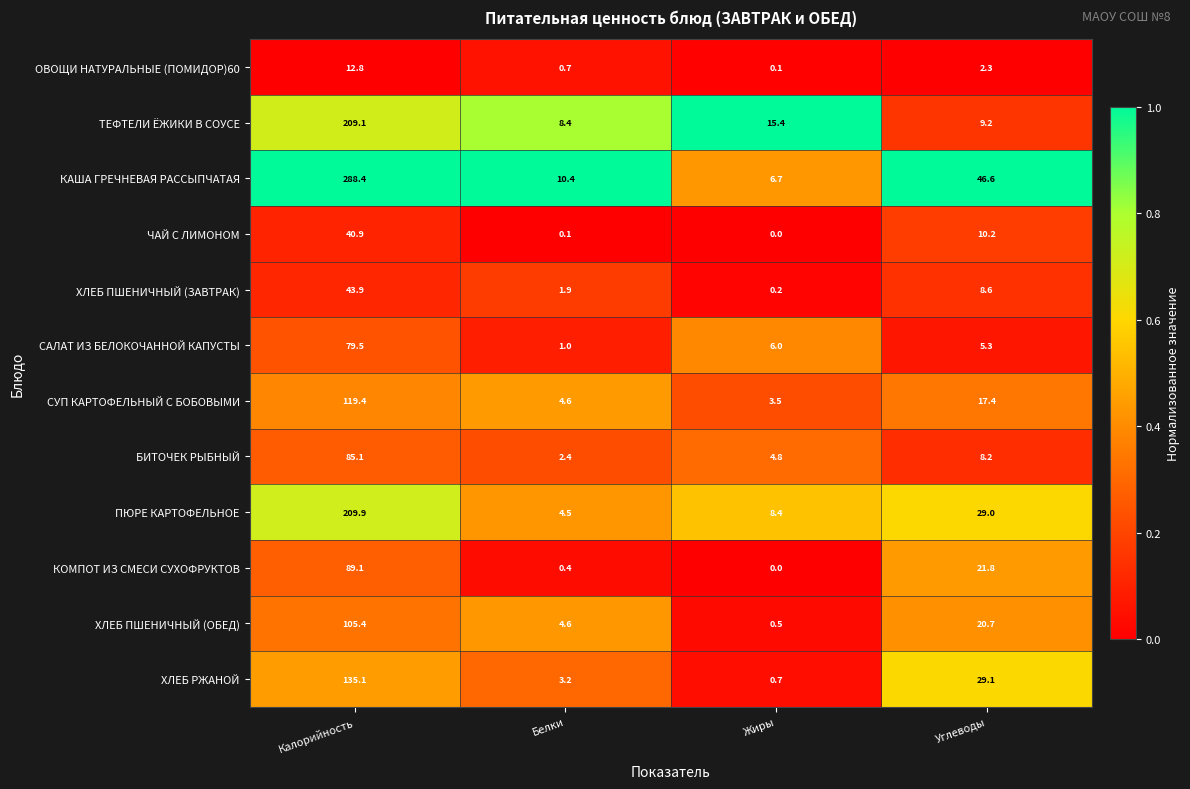

The ХЛЕБ РЖАНОЙ series shows 3.2 at Белки. True or false?

True